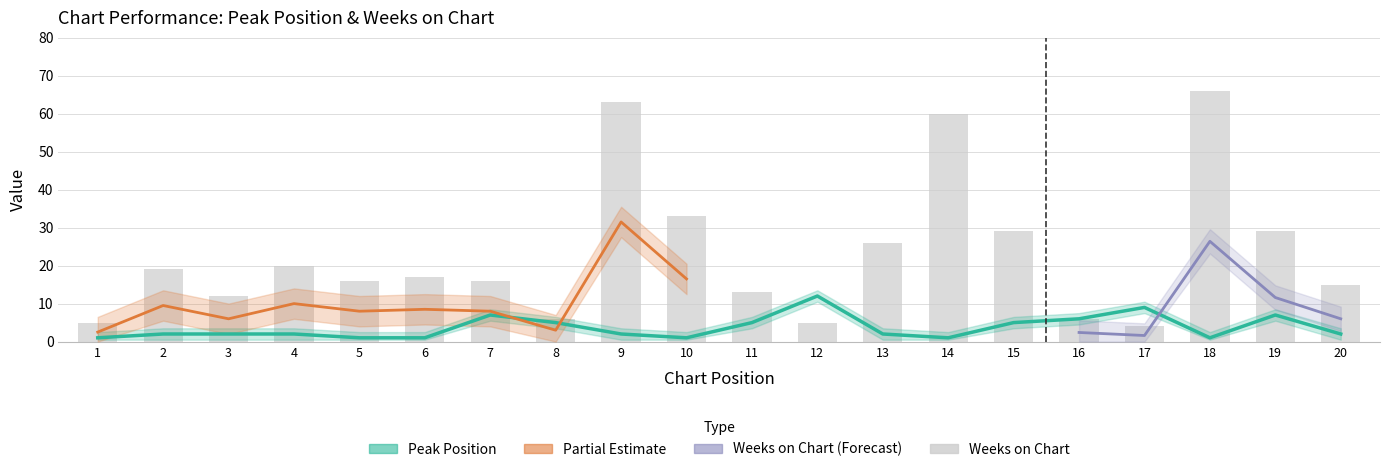

What is the total value across all series at 14?

61